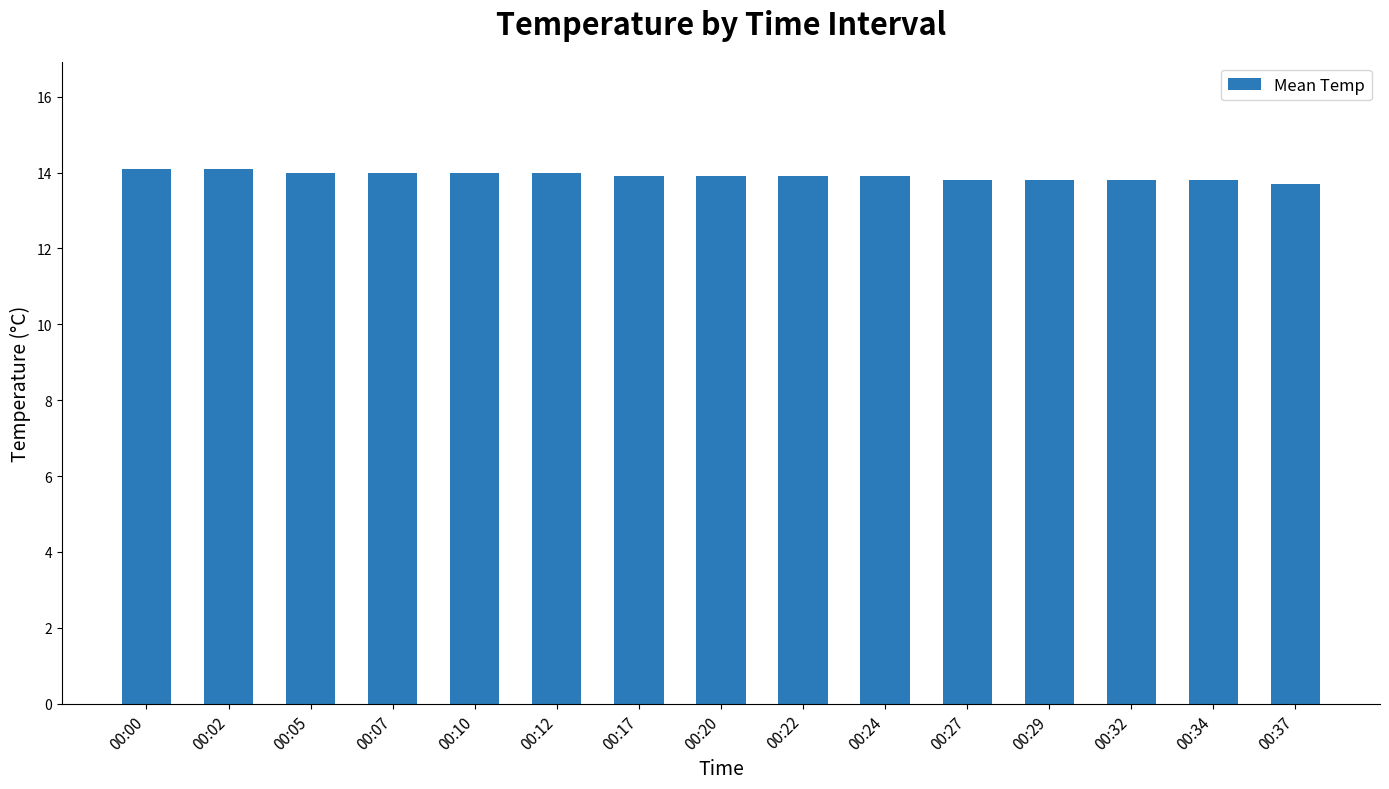

What is the maximum value shown in the chart?

14.1